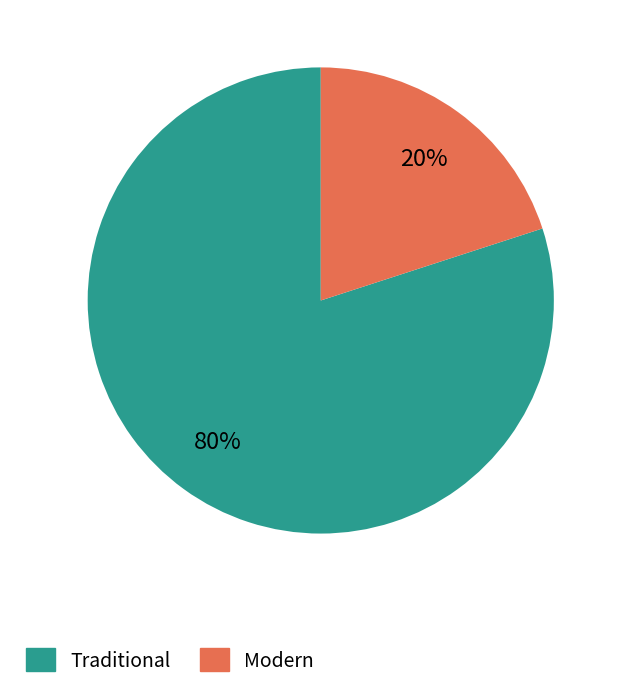

How many slices are in this pie chart?

2